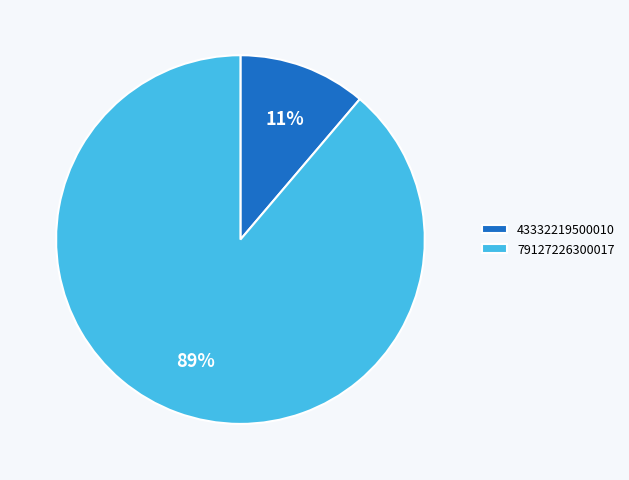

How many slices are in this pie chart?

2